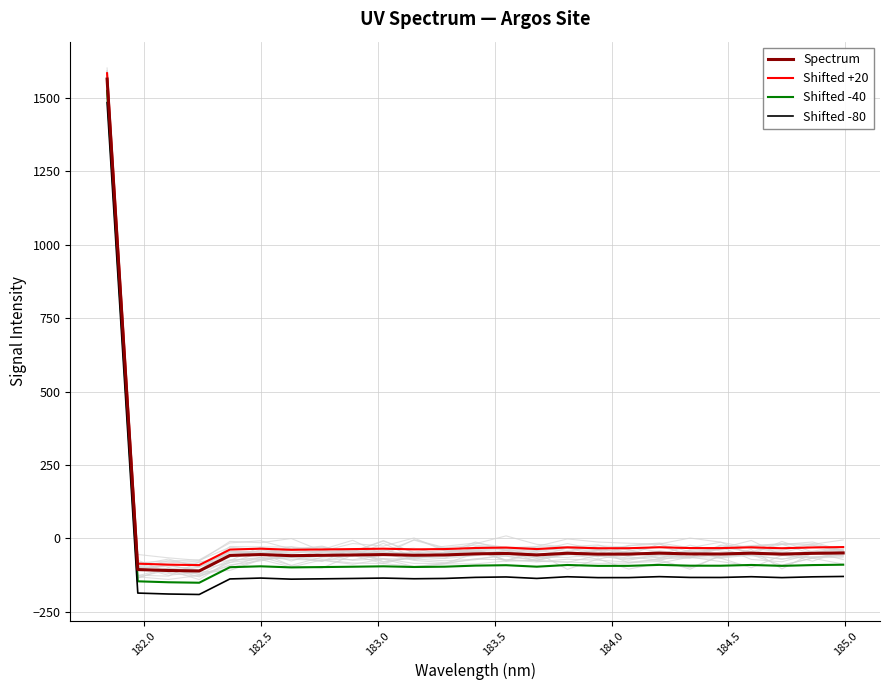

True or false: Spectrum and Shifted -80 intersect in this chart.

False